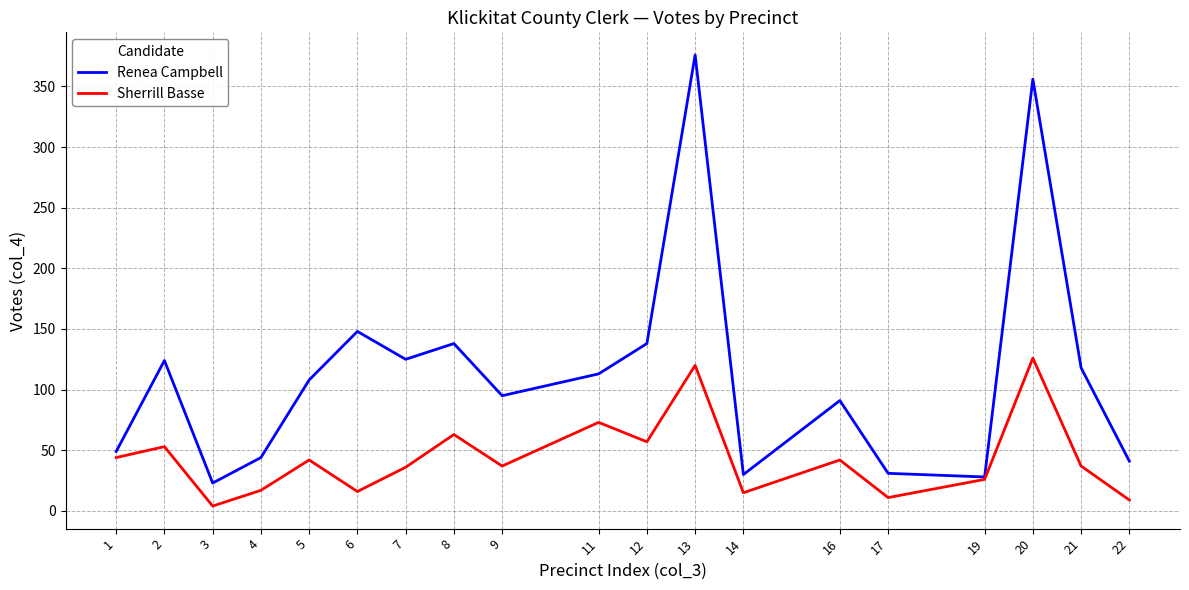

Is the value of Renea Campbell at 20 greater than the value of Sherrill Basse at 5?

Yes